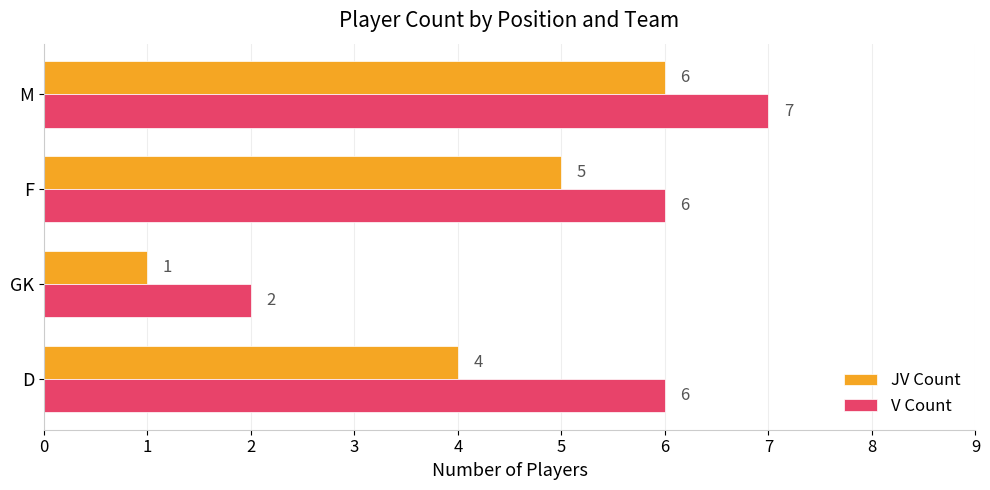

At which category does the chart reach its minimum across all series?

GK